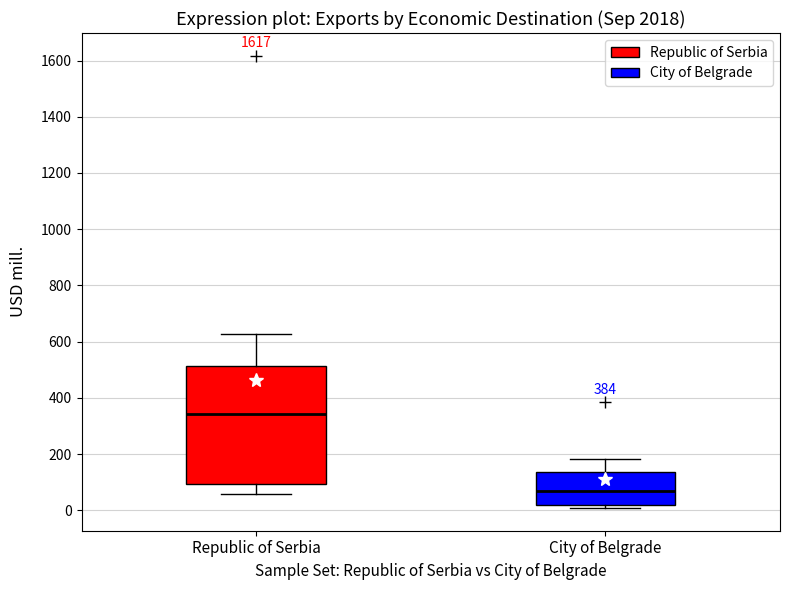

Which box has the highest median line?

Republic of Serbia